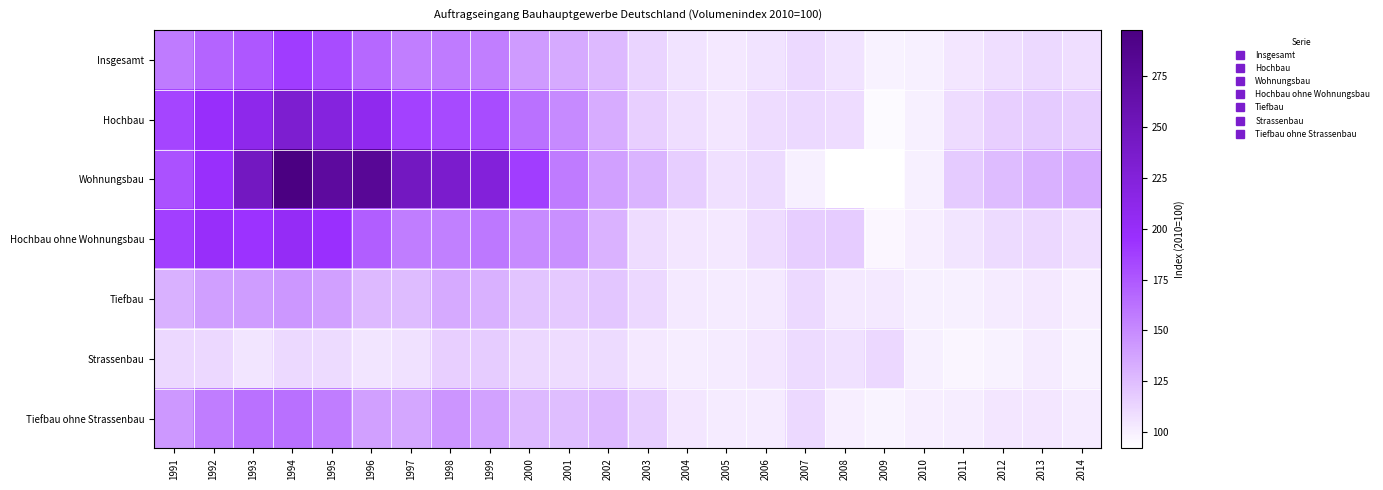

Count the number of categories in the chart.

24